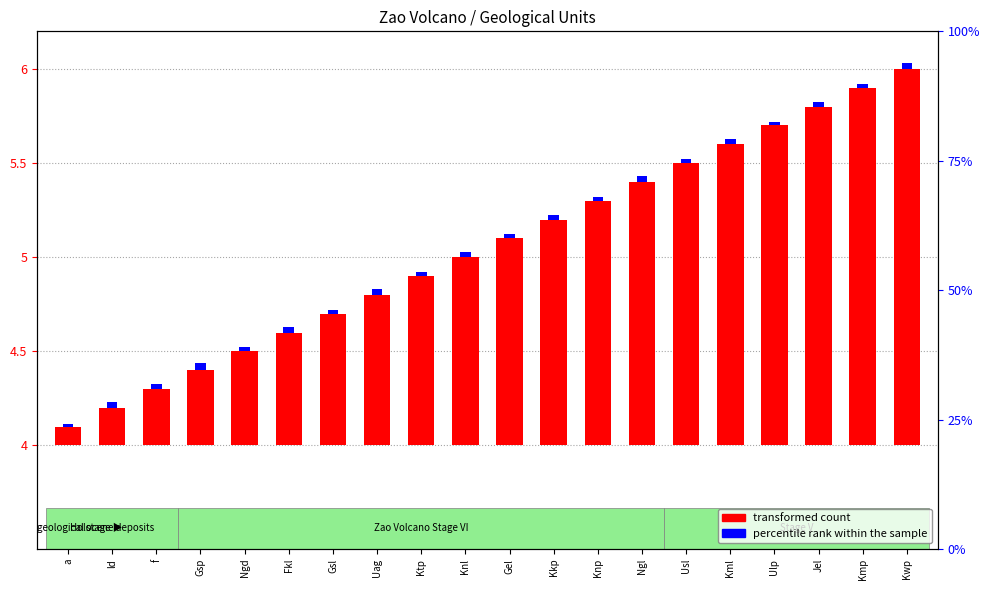

Rank the series at Uag from lowest to highest value.

percentile rank within the sample, transformed count